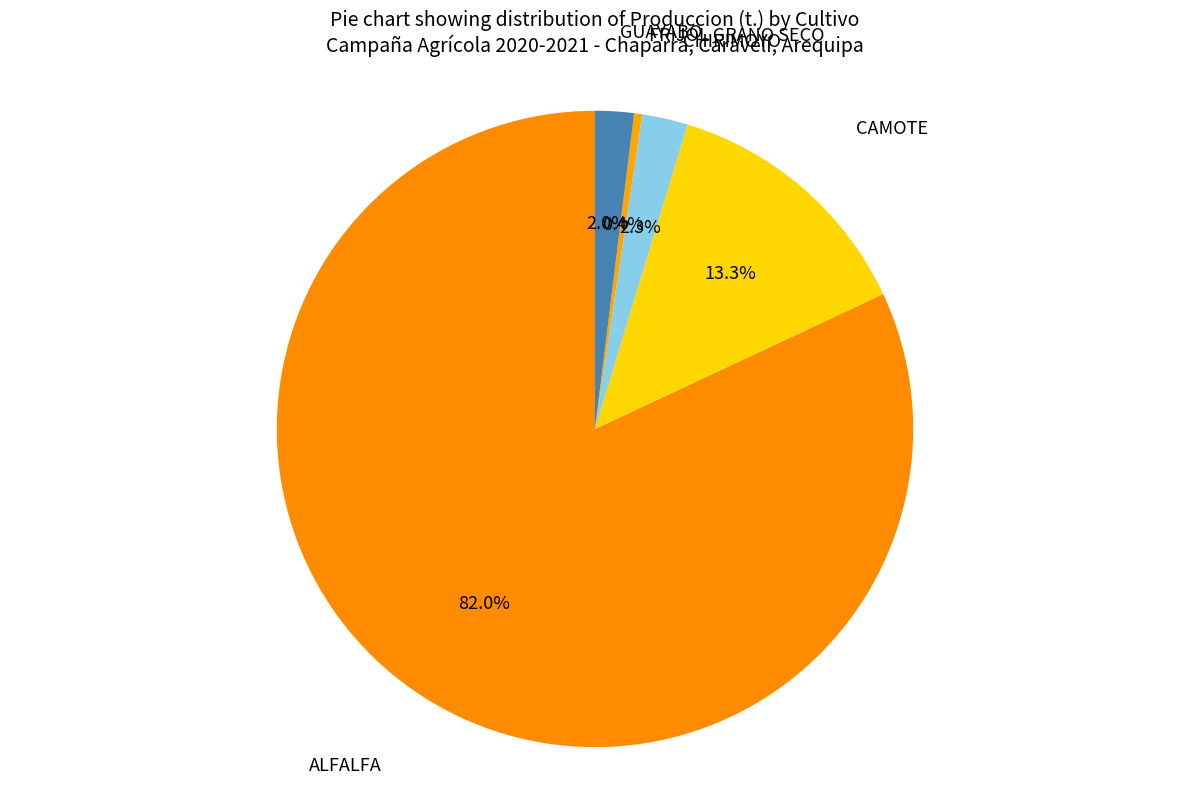

How many slices are in this pie chart?

5